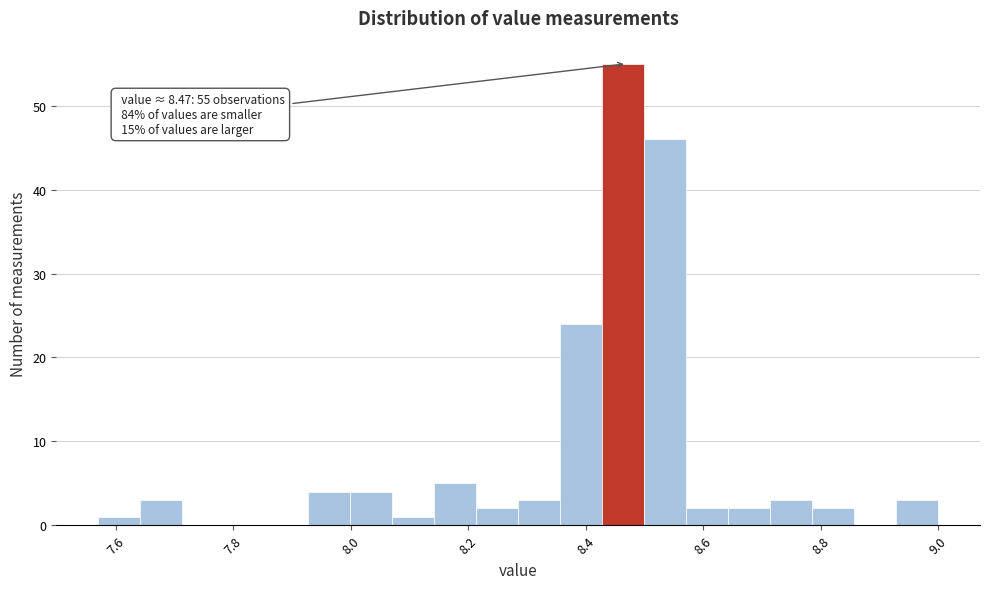

Read against the x-axis, roughly where is the centre of the tallest bar?

8.46